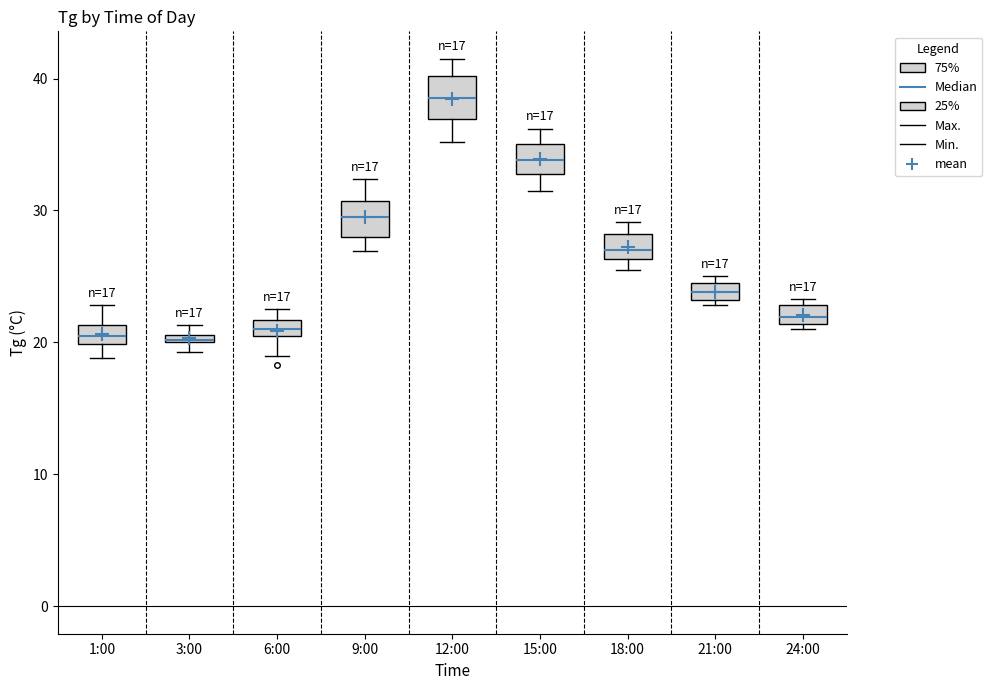

Which box has the highest median line?

12:00